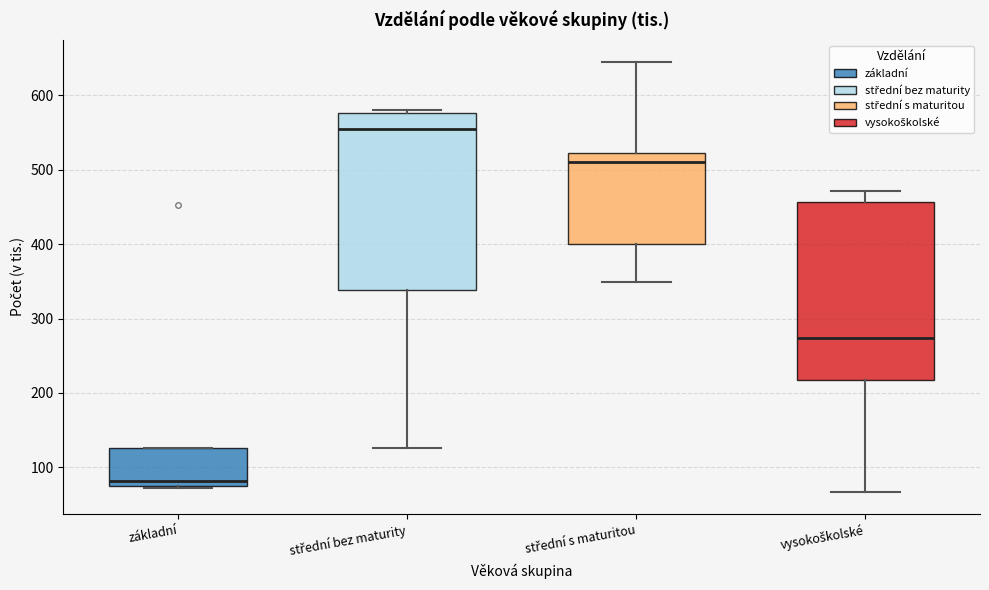

Which box has the lowest median line?

základní